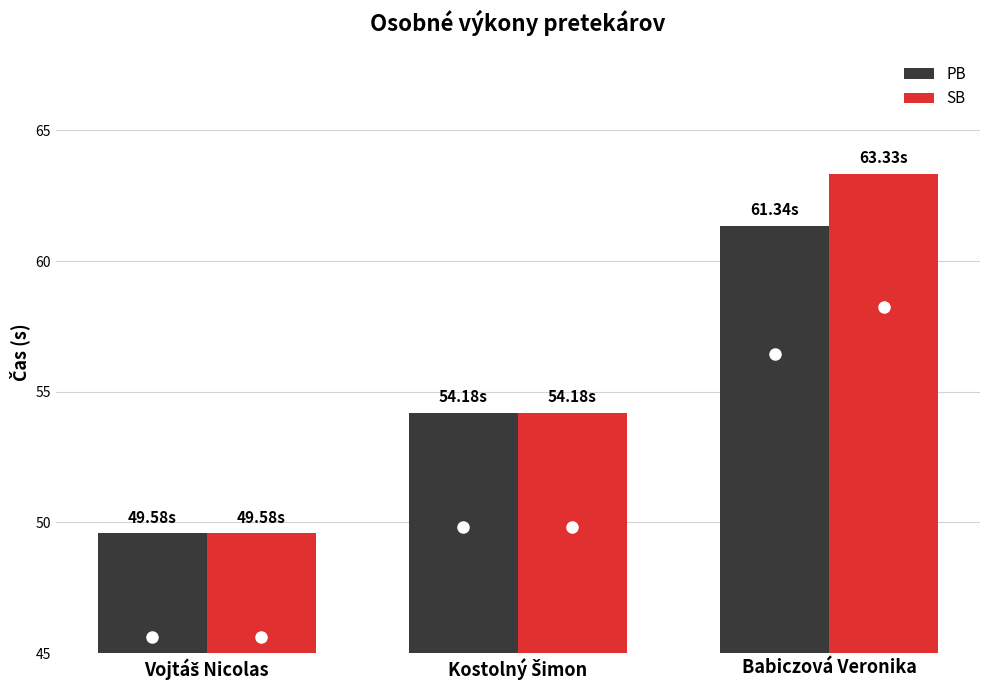

Which series has the largest range (max minus min)?

SB